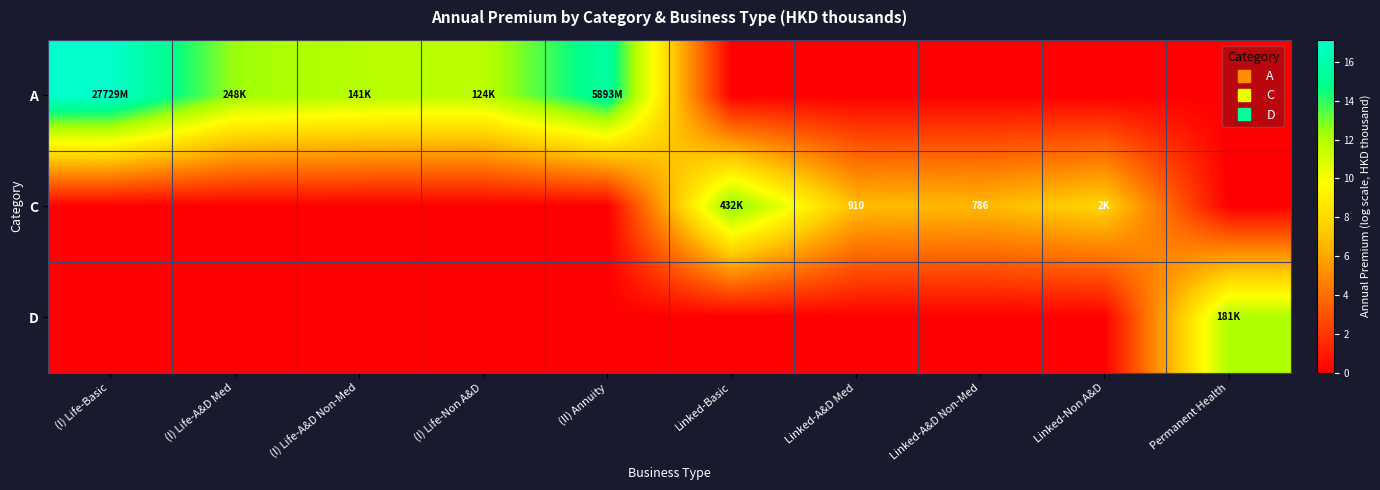

Which series has the widest spread of values?

A